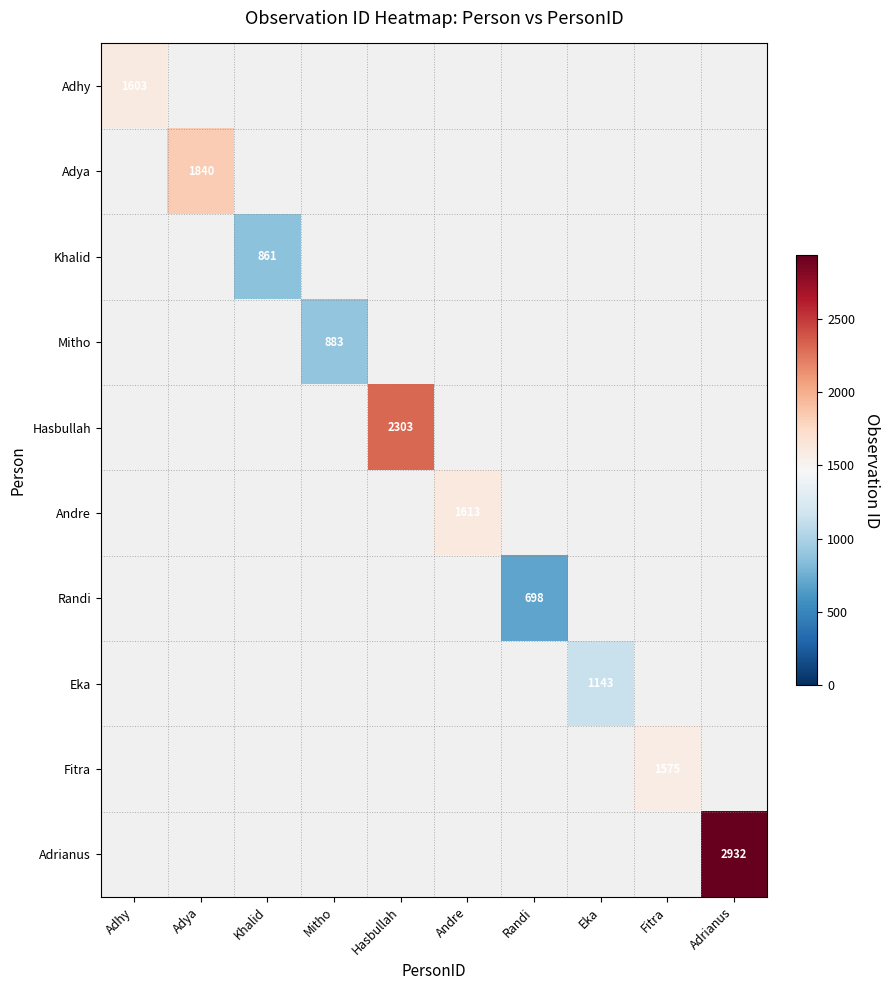

Which label corresponds to the smallest value in the chart?

Randi